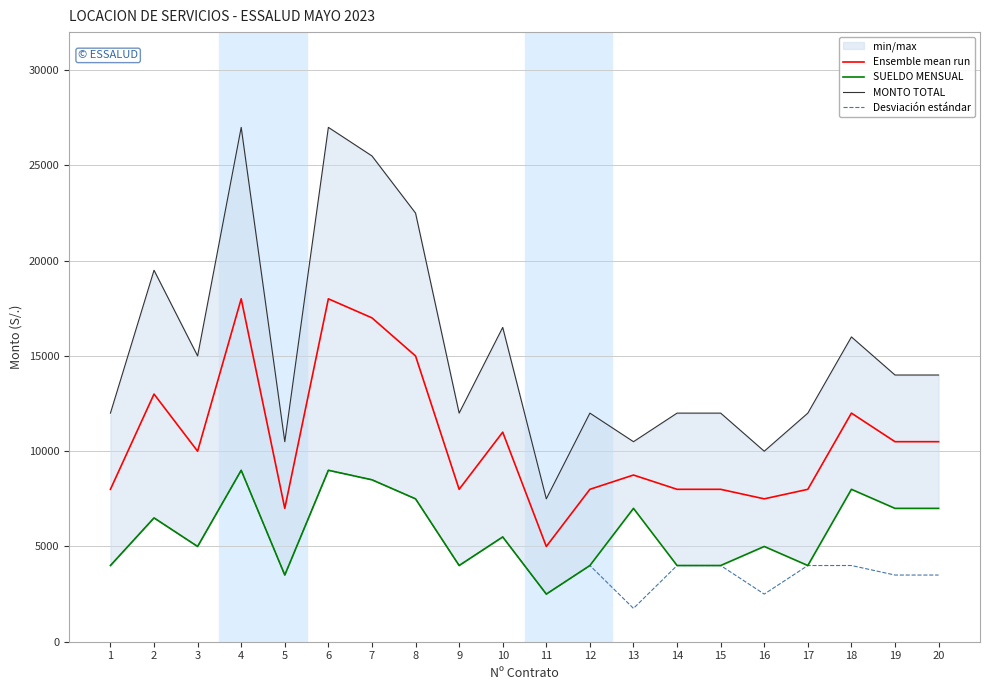

What is the difference between the maximum and minimum values in the MONTO TOTAL series?

19500